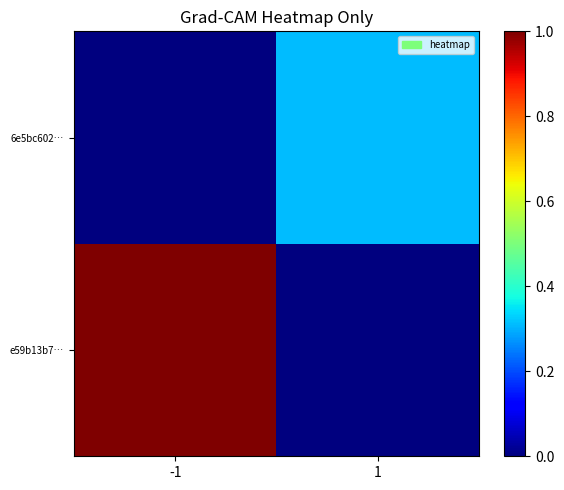

List the series in order of their overall mean, highest first.

e59b13b7…, 6e5bc602…